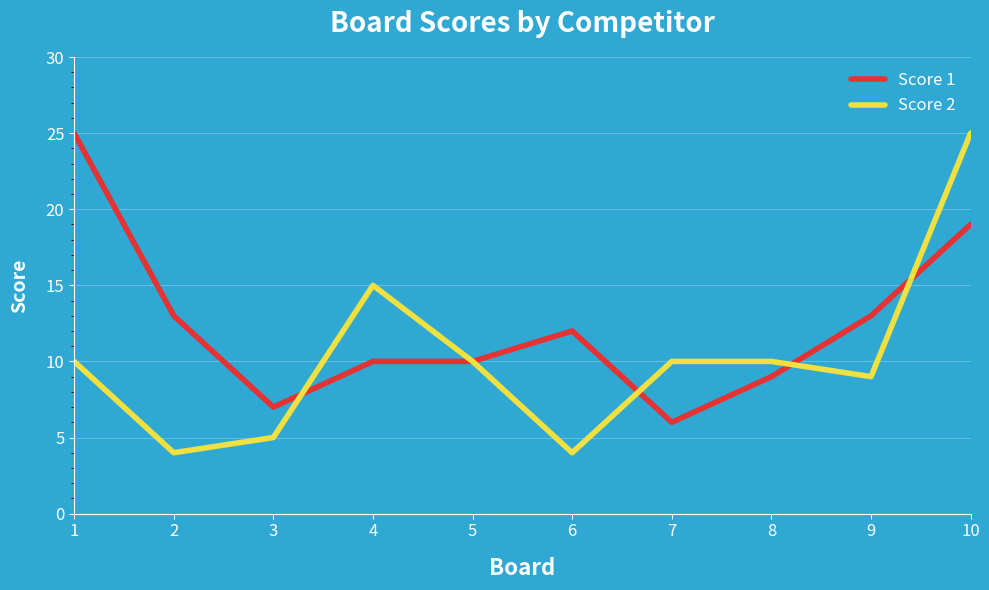

Reading left to right, what are all the values shown in this chart?

Score 1: 25	13	7	10	10	12	6	9	13	19
Score 2: 10	4	5	15	10	4	10	10	9	25